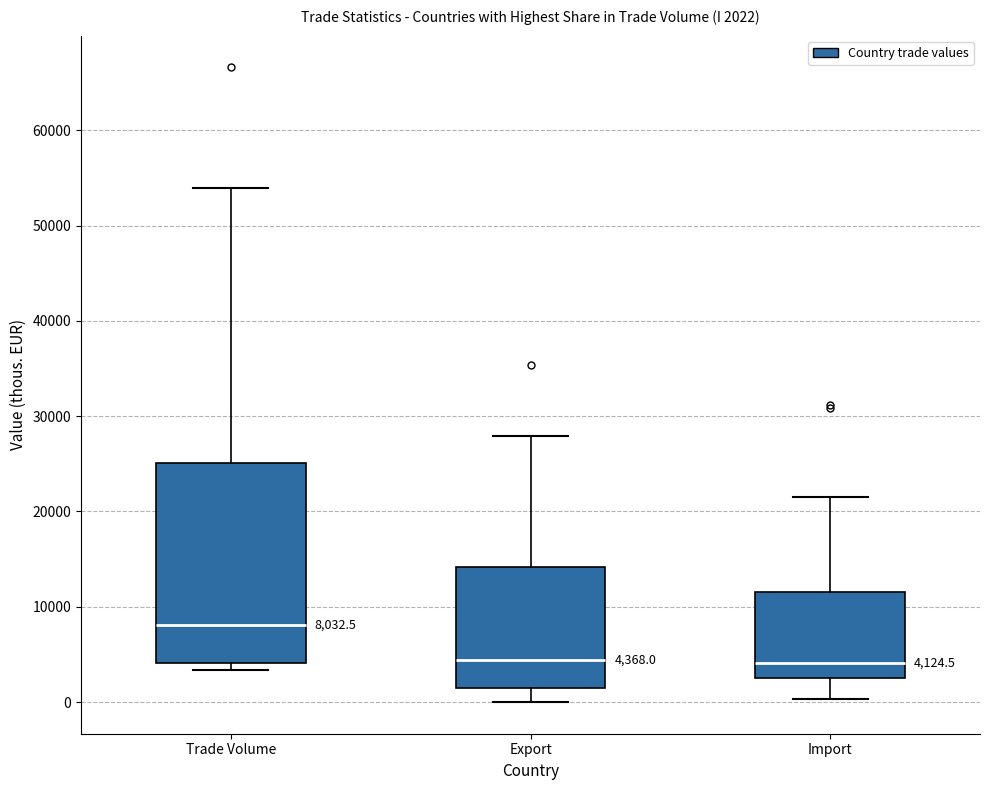

Which box is the tallest, from its lower edge to its upper edge?

Trade Volume